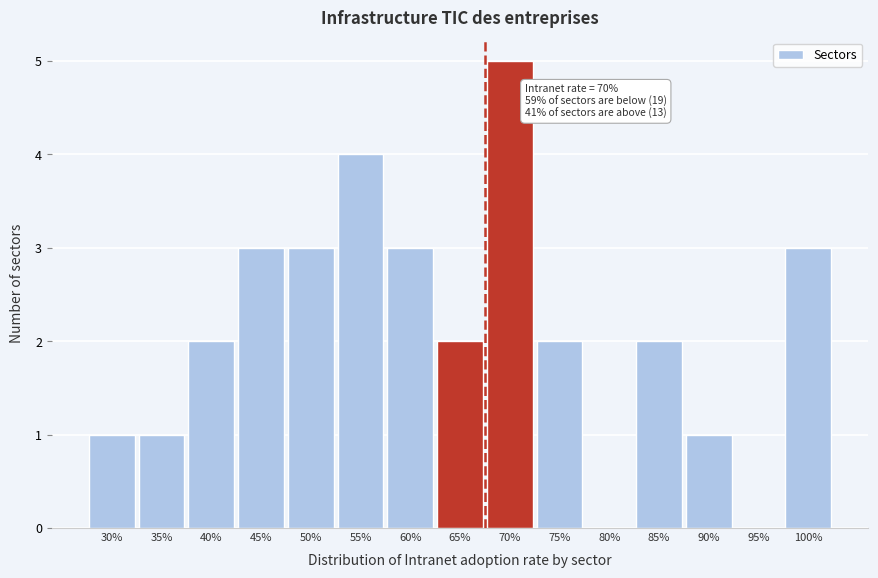

Reading left to right, transcribe all the data shown in this chart.

30%=1	35%=1	40%=2	45%=3	50%=3	55%=4	60%=3	65%=2	70%=5	75%=2	80%=0	85%=2	90%=1	95%=0	100%=3